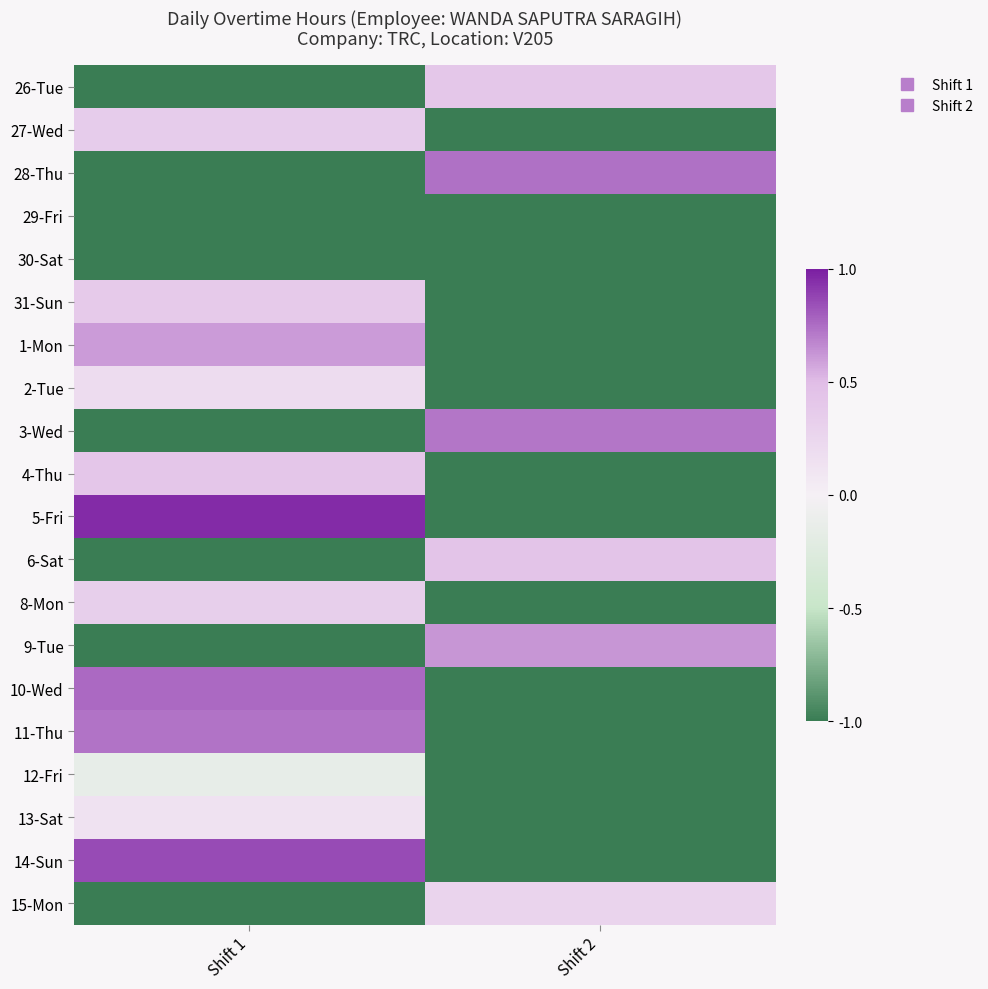

Count the number of categories in the chart.

2